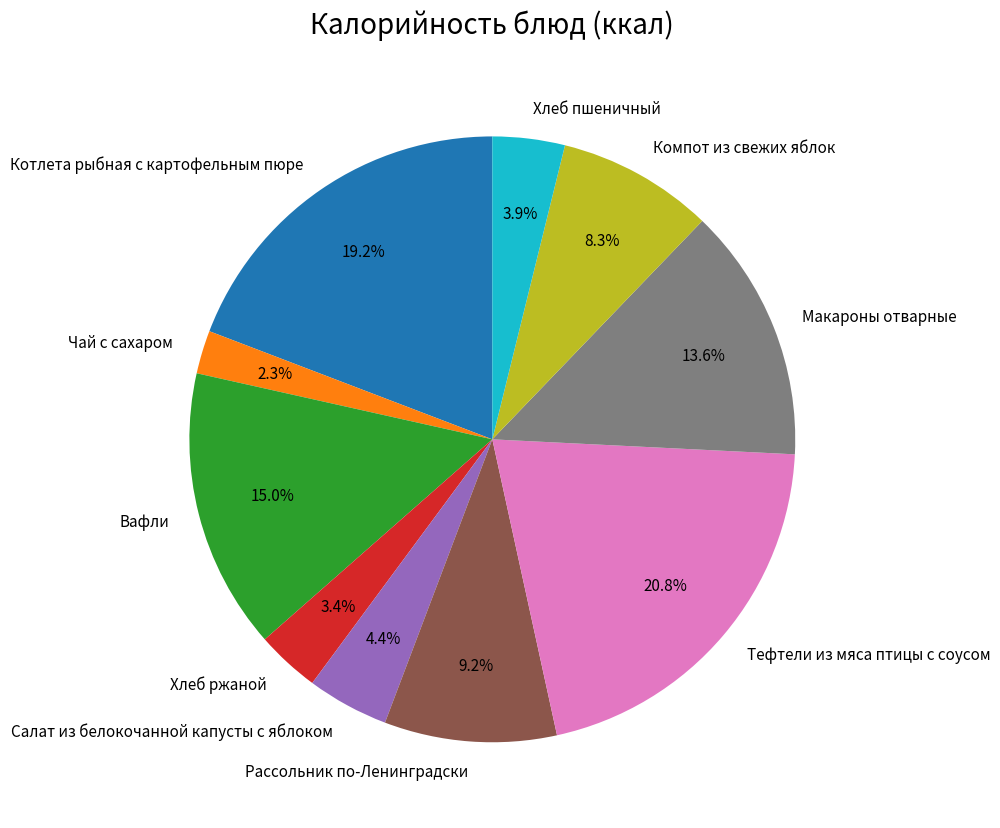

How much of the chart is everything except Макароны отварные?

86.4%